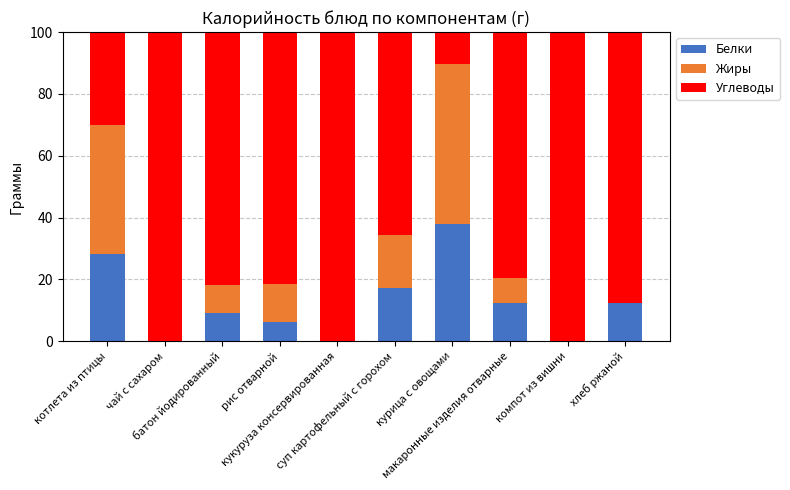

Is it true that Белки equals 21.0 at курица с овощами?

False